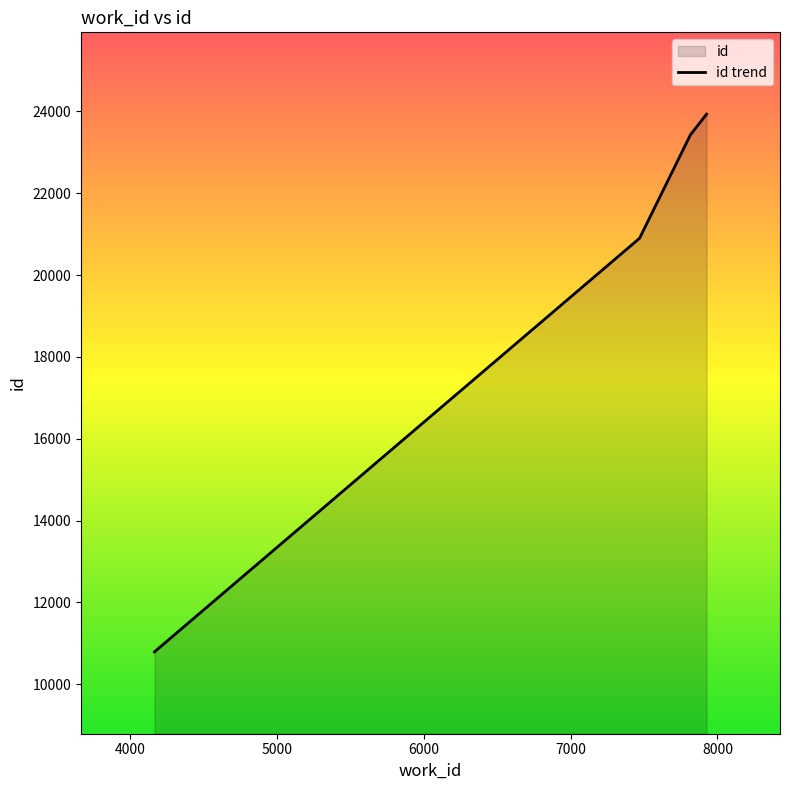

How many lines are shown in the chart?

1